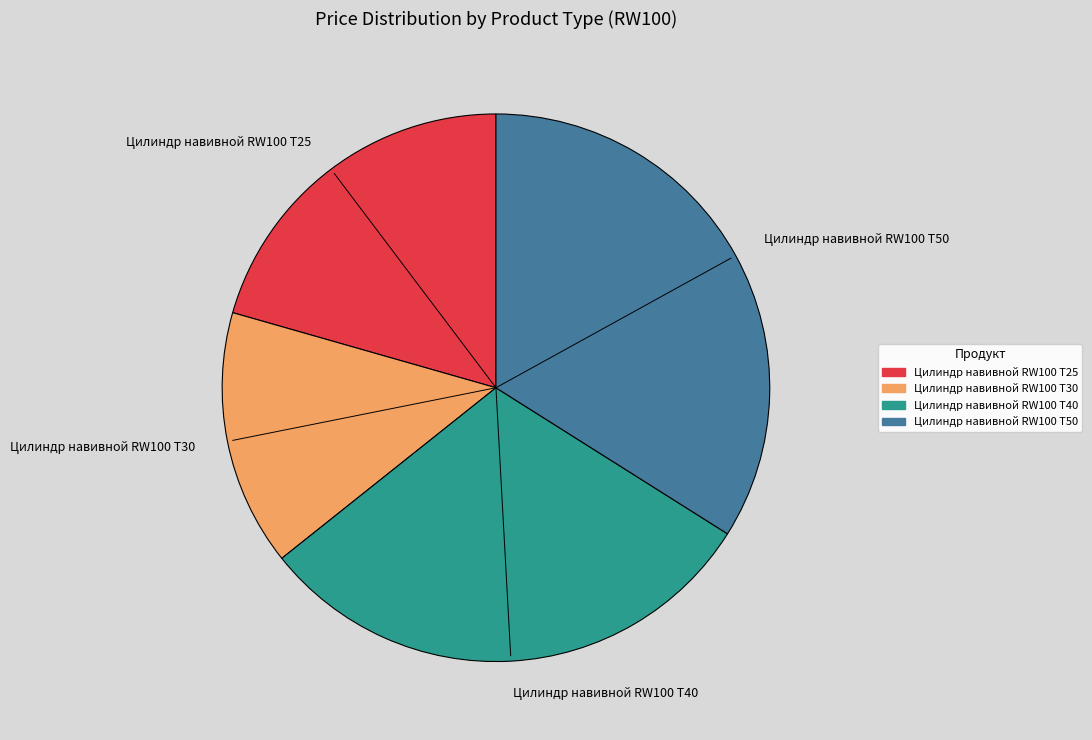

Is there any slice that represents more than half of the pie?

No